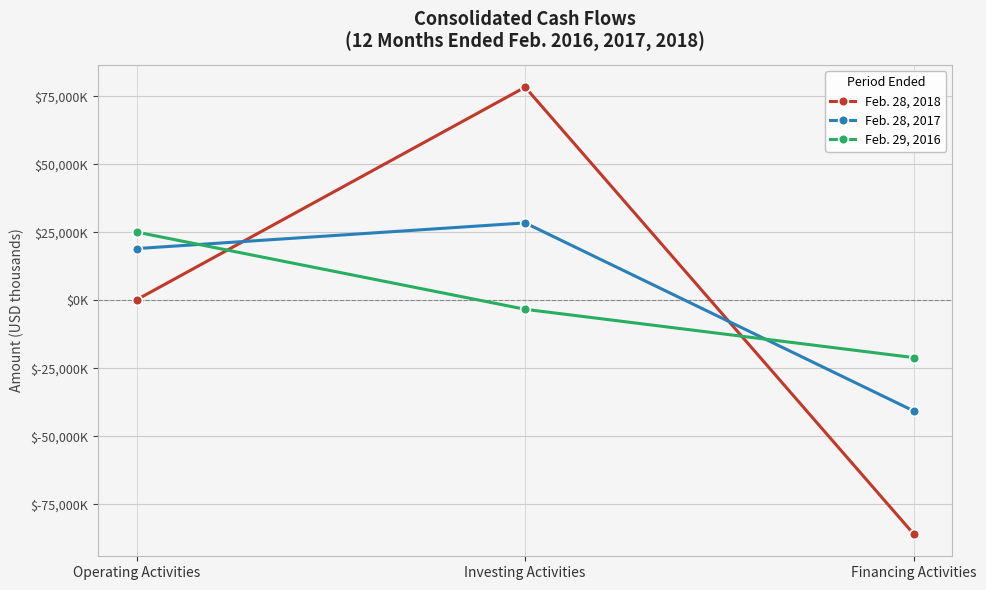

Rank the series by their maximum value, from highest to lowest.

Feb. 28, 2018, Feb. 28, 2017, Feb. 29, 2016